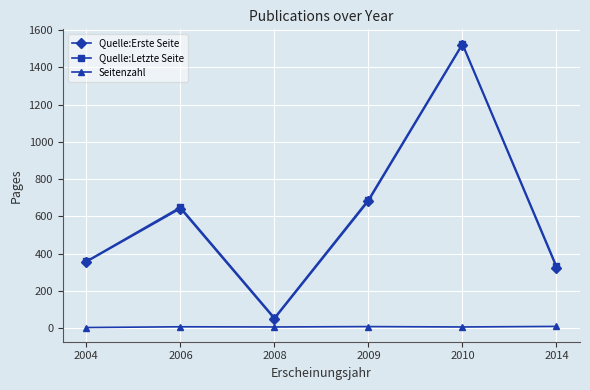

At which category does Quelle:Letzte Seite reach its first local valley?

2008